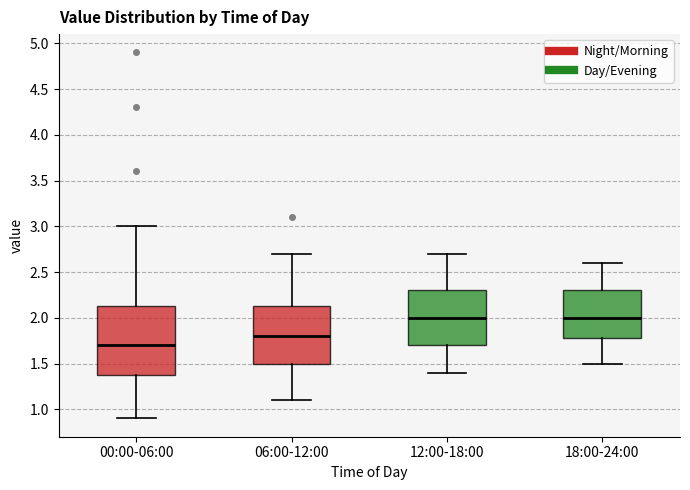

Comparing the boxes themselves (not the whiskers), which one is the tallest?

00:00-06:00